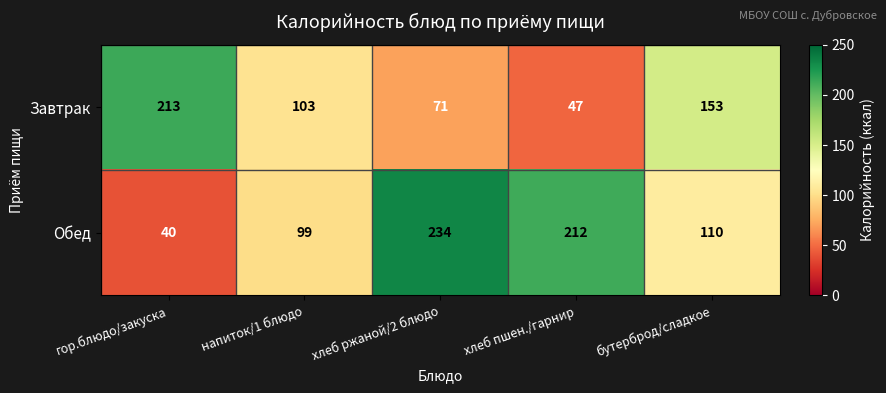

Rank the series at гор.блюдо/закуска from lowest to highest value.

Обед, Завтрак